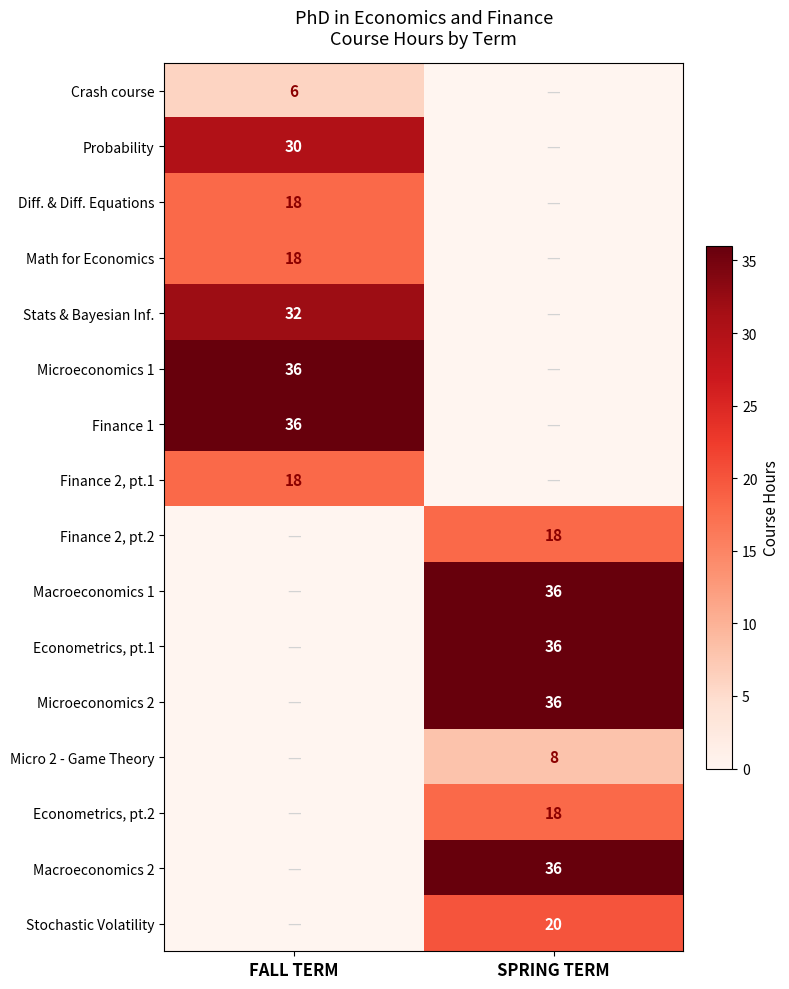

The value of Macroeconomics 2 at SPRING TERM is 25. True or false?

False